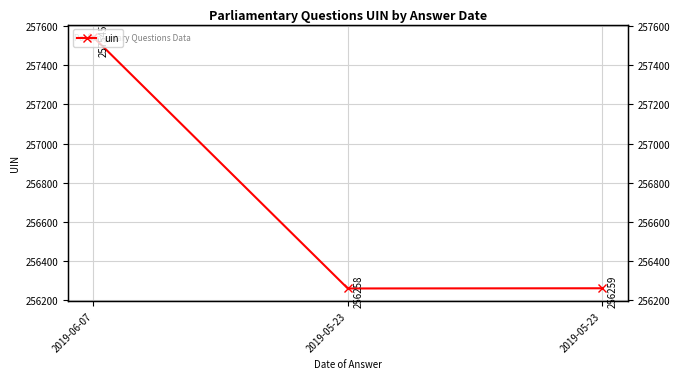

The value at 2019-05-23 is 256259. True or false?

True